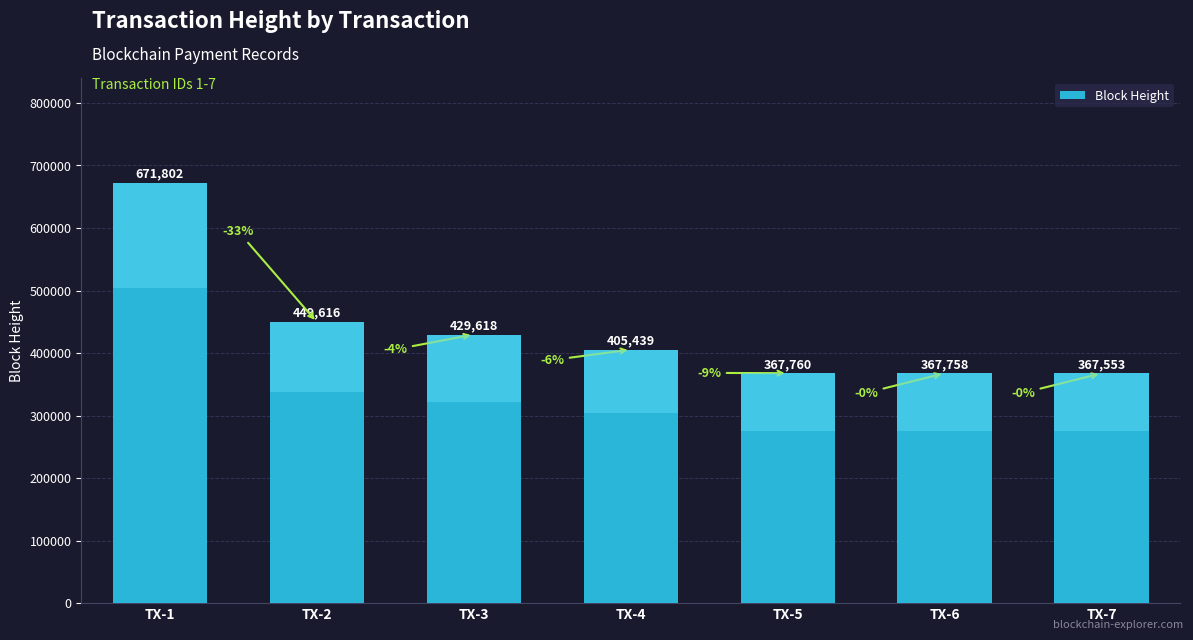

What is the change in value from TX-1 to TX-2?

-222186